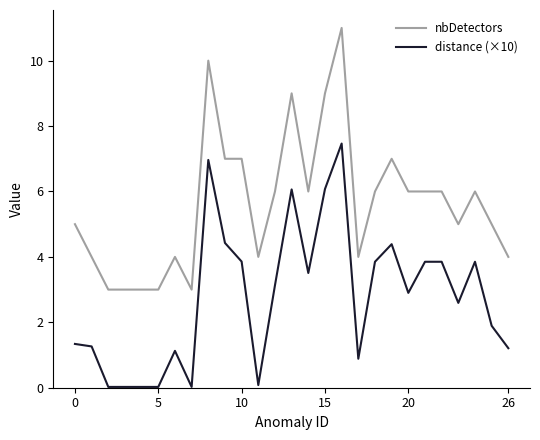

List the series in order of their peak value, lowest first.

distance (×10), nbDetectors